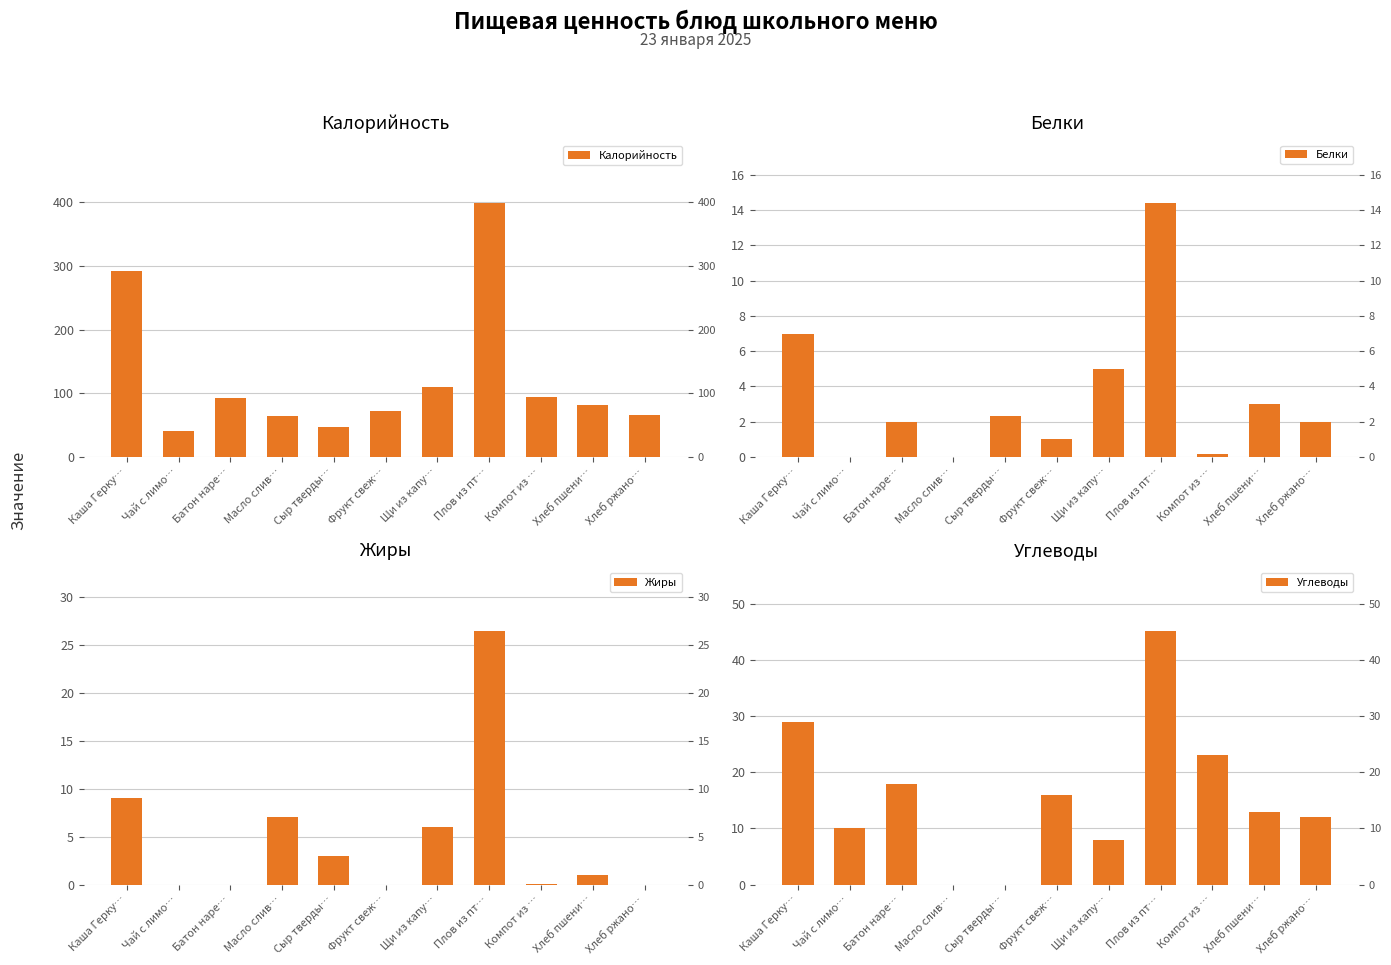

Which series has the widest spread of values?

Калорийность